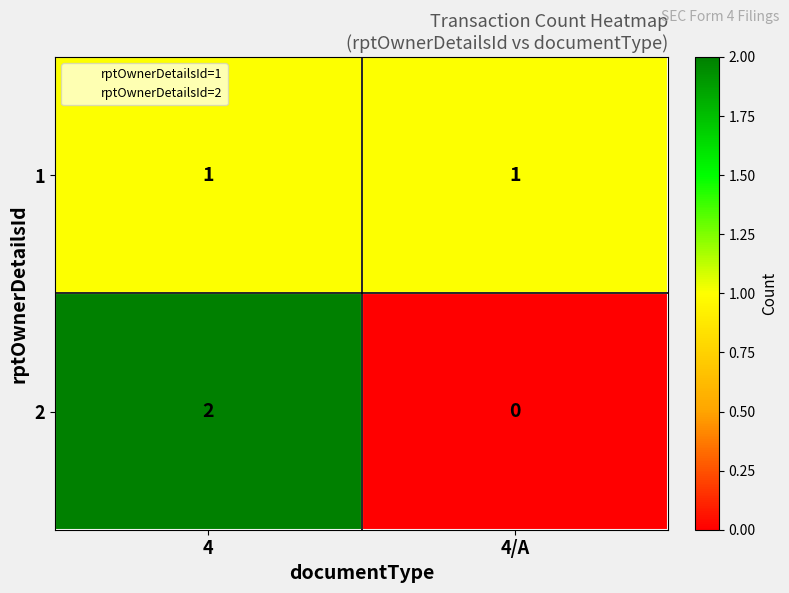

The value of 2 at 4 is 2. True or false?

True